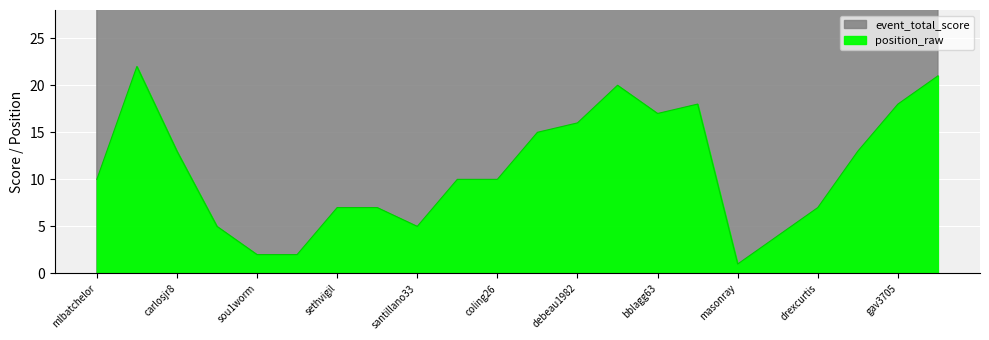

Reading left to right, extract all data points from this chart.

position_raw: 10	22	13	5	2	2	7	7	5	10	10	15	16	20	17	18	1	4	7	13	18	21
event_total_score: 57	78	58	55	52	52	56	56	55	57	57	59	61	67	62	65	49	53	56	58	65	69